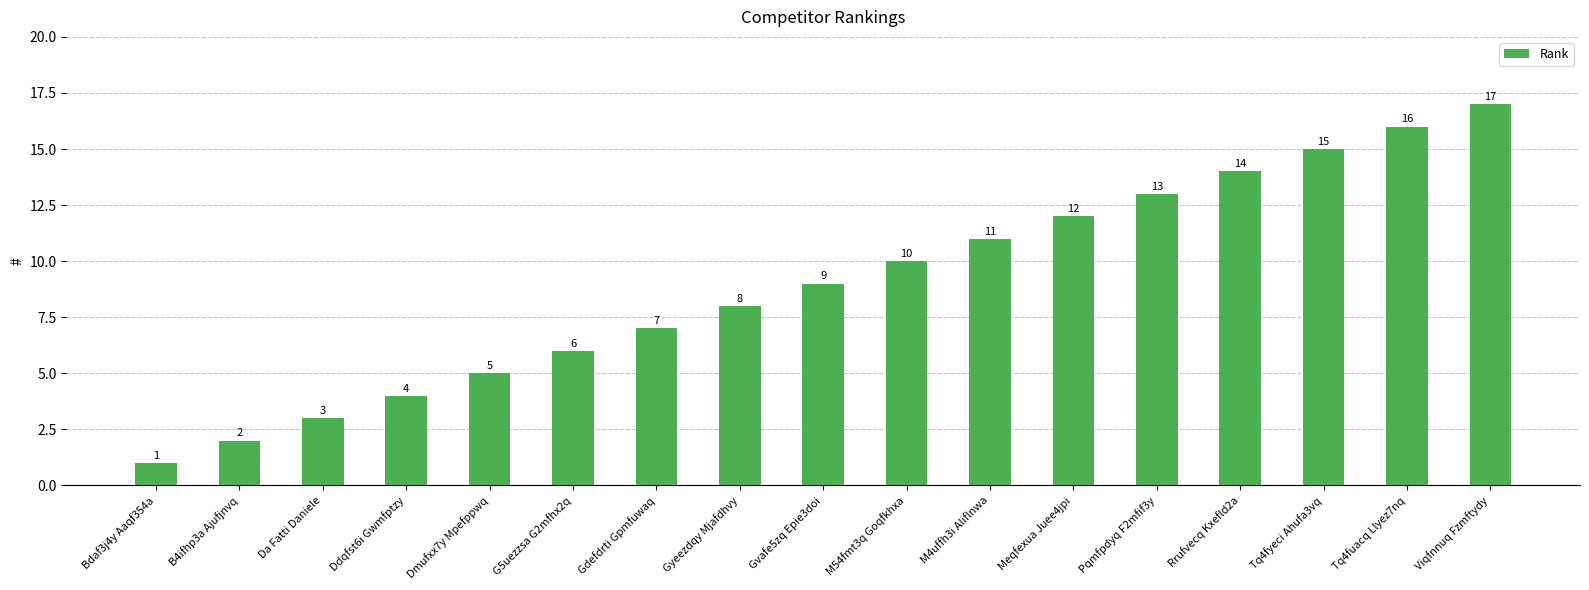

The value at Viqfnnuq Fzmftydy is 25. True or false?

False